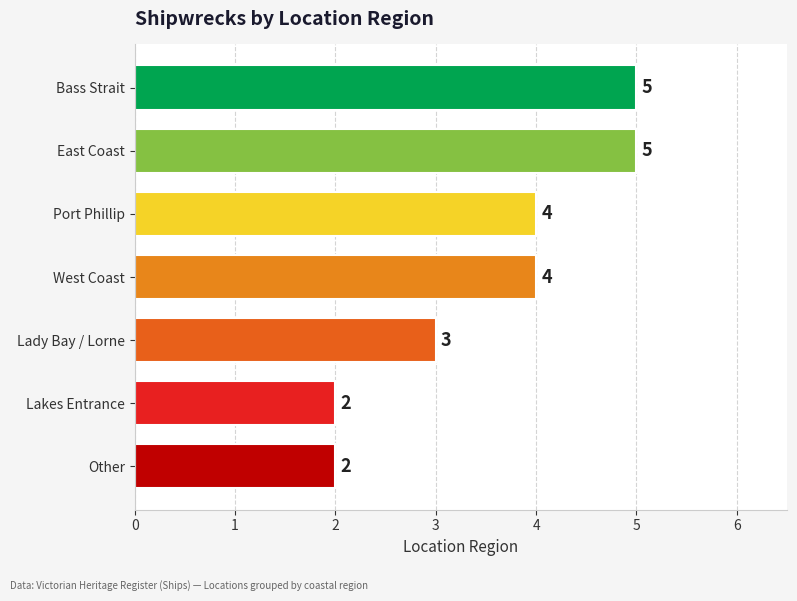

True or false: the data shows 5 at Bass Strait.

True